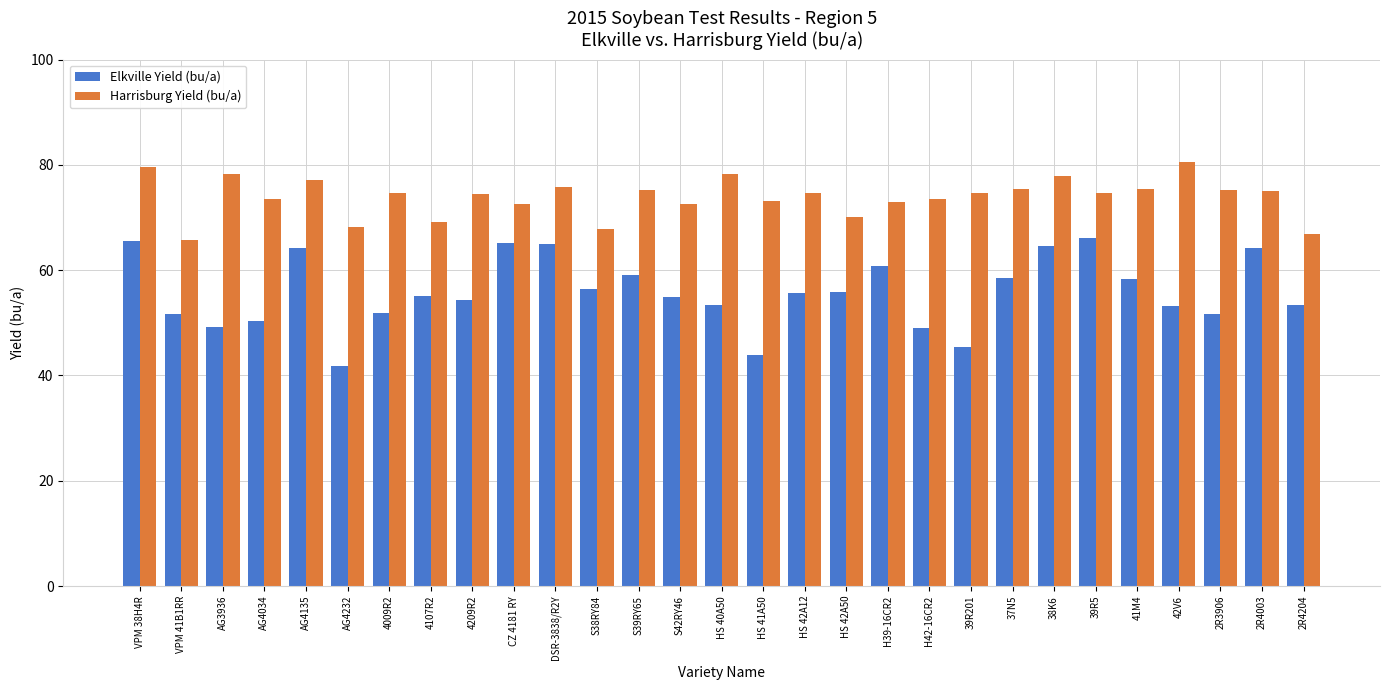

What is the label of the 9th bar from the left?

4209R2